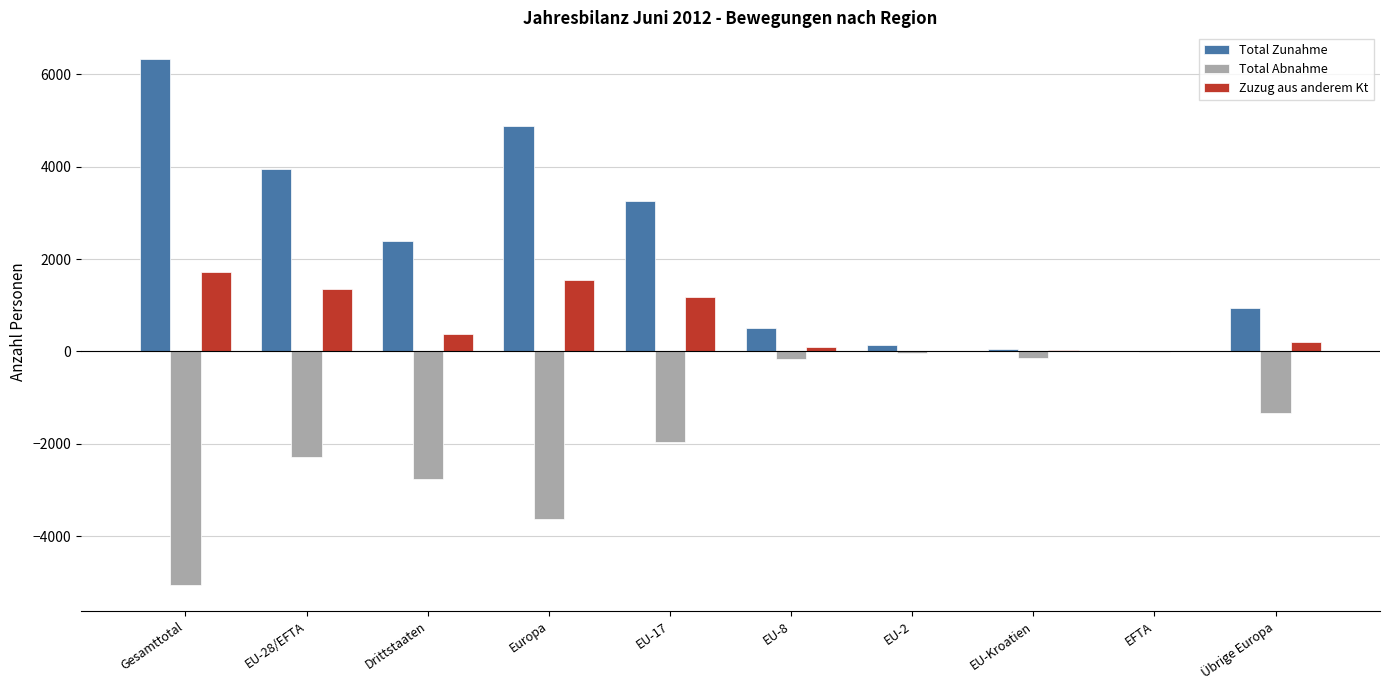

What is the sum of all Zuzug aus anderem Kt values?

6544